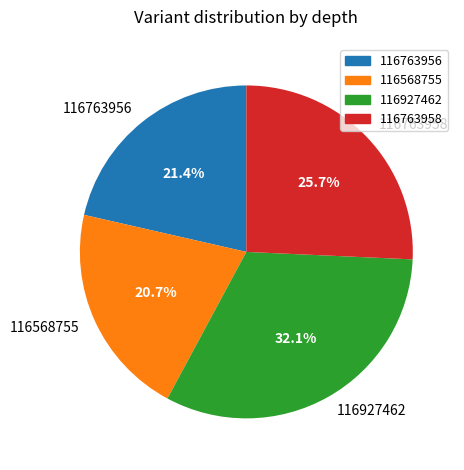

What percentage is the 116763958 slice, to the nearest percent?

26%